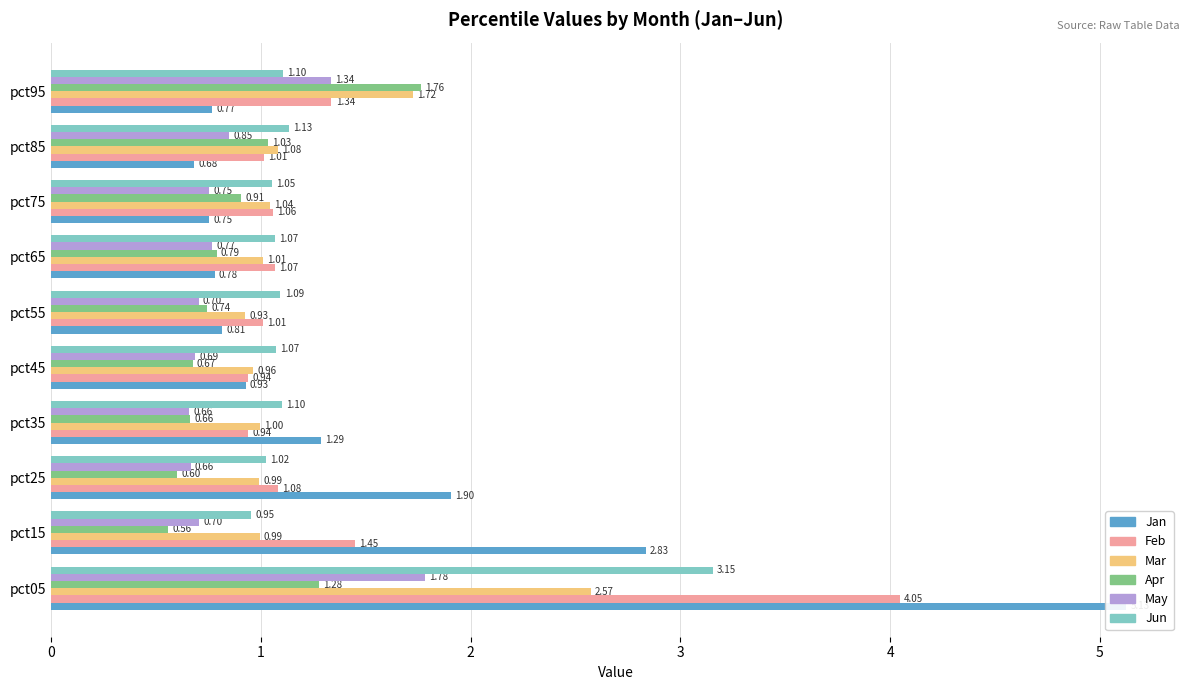

How many groups of bars are there?

10